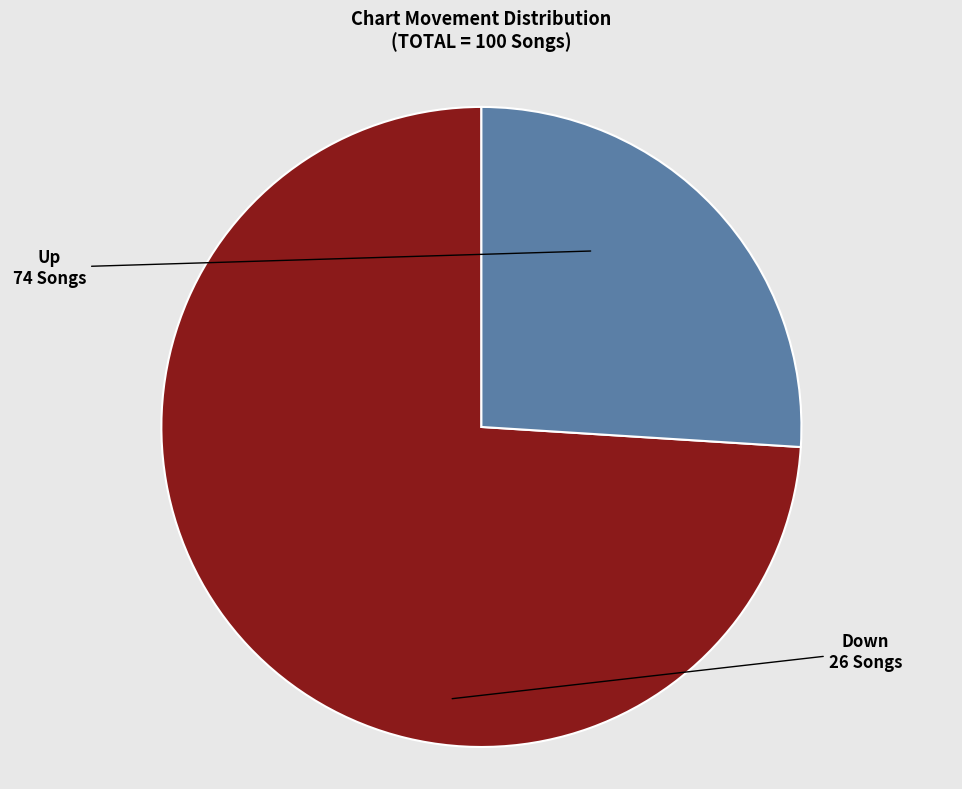

Does any single category account for the majority?

Yes